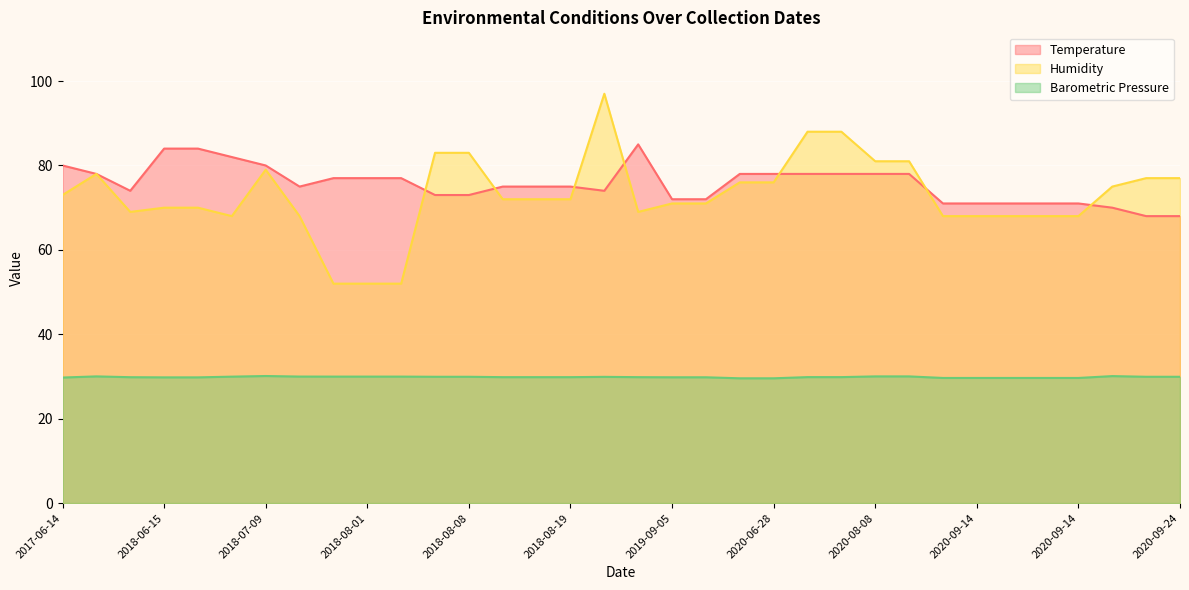

Which series has the widest spread of values?

Humidity